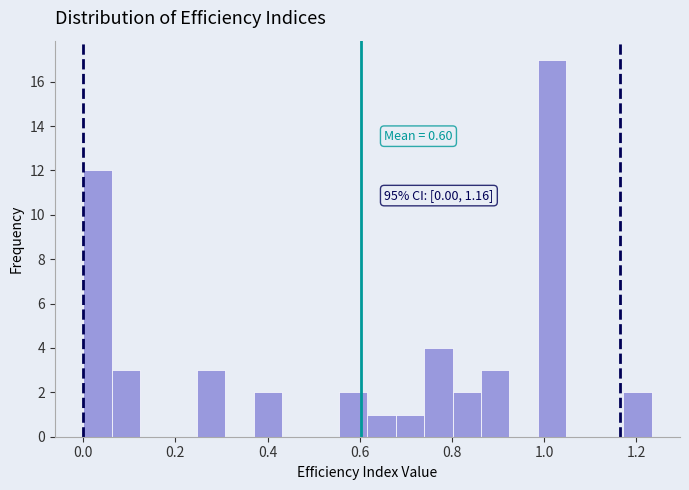

Read against the x-axis, roughly where is the centre of the tallest bar?

1.02